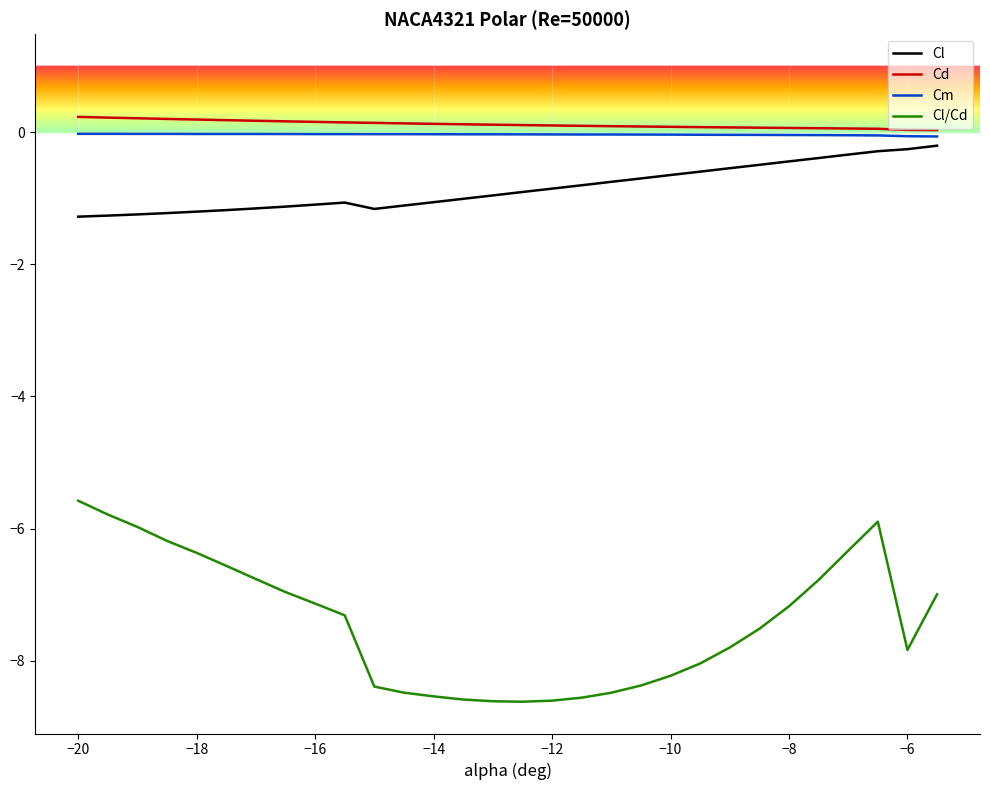

Which series has the widest spread of values?

Cl/Cd